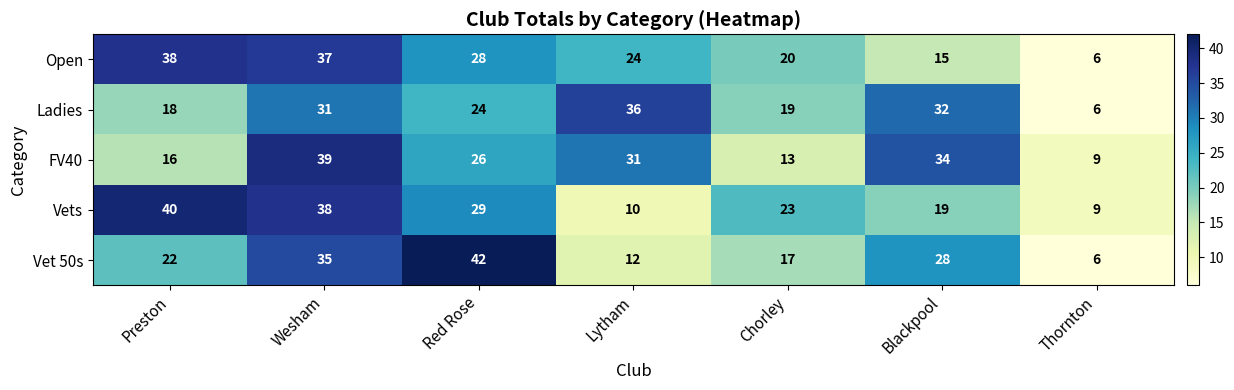

What is the minimum value for Ladies?

6